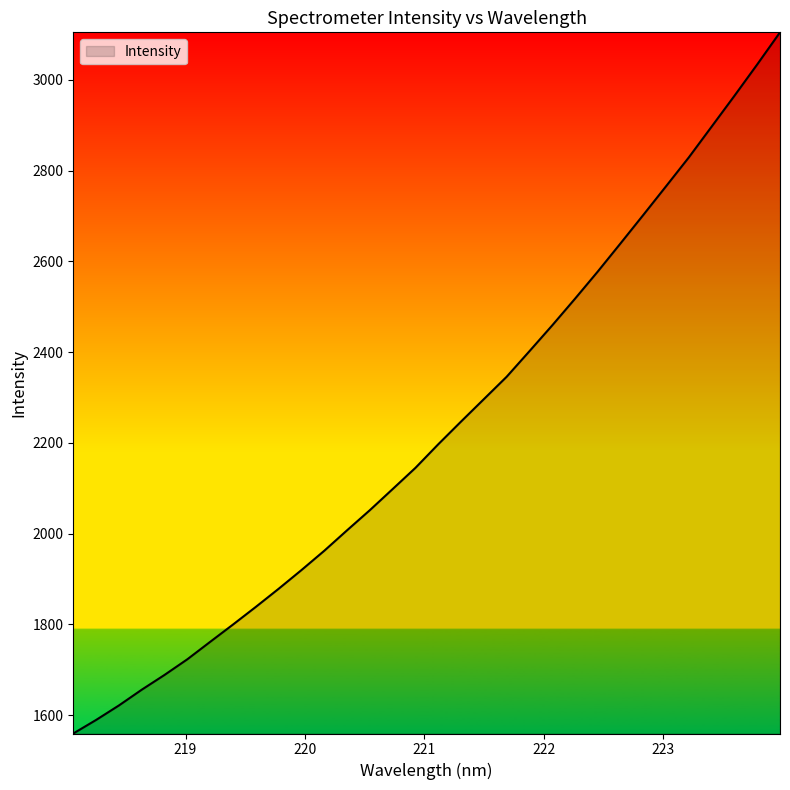

What is the difference between the maximum and minimum values?

1545.6